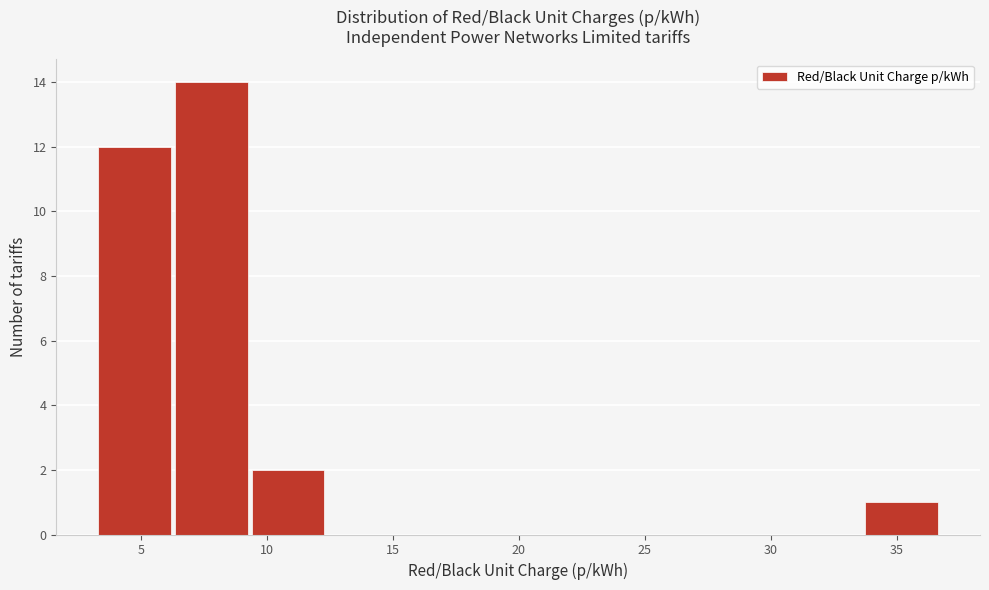

Reading left to right, list every bar in this chart as the range it spans on the x-axis followed by its height. Neither the bar edges nor the heights are printed on the chart, so give them approximately, as read against the axes.

3.5 to 6.5: 12
6.5 to 9.5: 14
9.5 to 12.5: 2
12.5 to 15.5: 0
15.5 to 18.5: 0
18.5 to 21.5: 0
21.5 to 24.5: 0
24.5 to 27.5: 0
27.5 to 30.5: 0
30.5 to 33.5: 0
33.5 to 37.0: 1